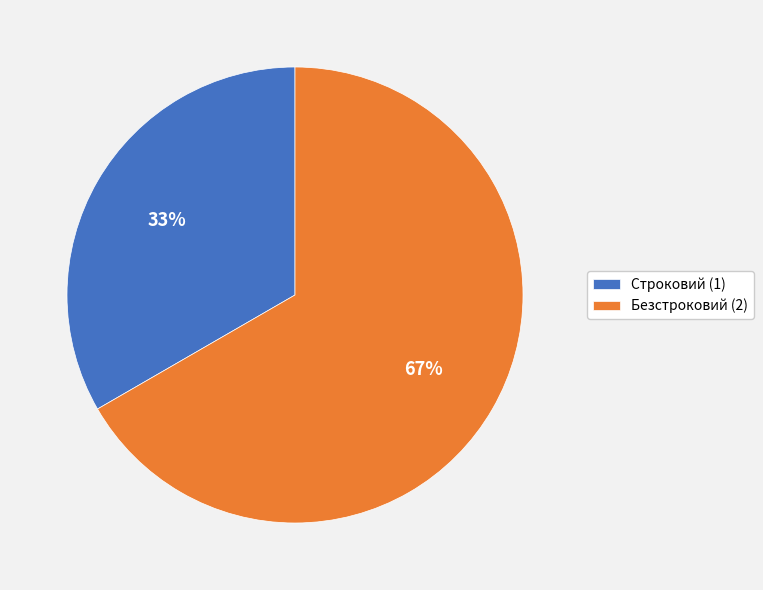

Is there any slice that represents more than half of the pie?

Yes